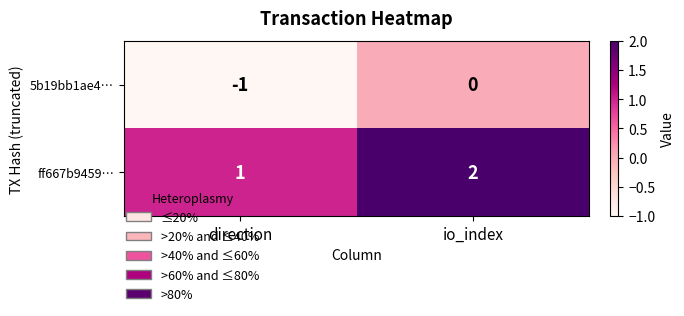

At how many categories does at least one series exceed 0?

2